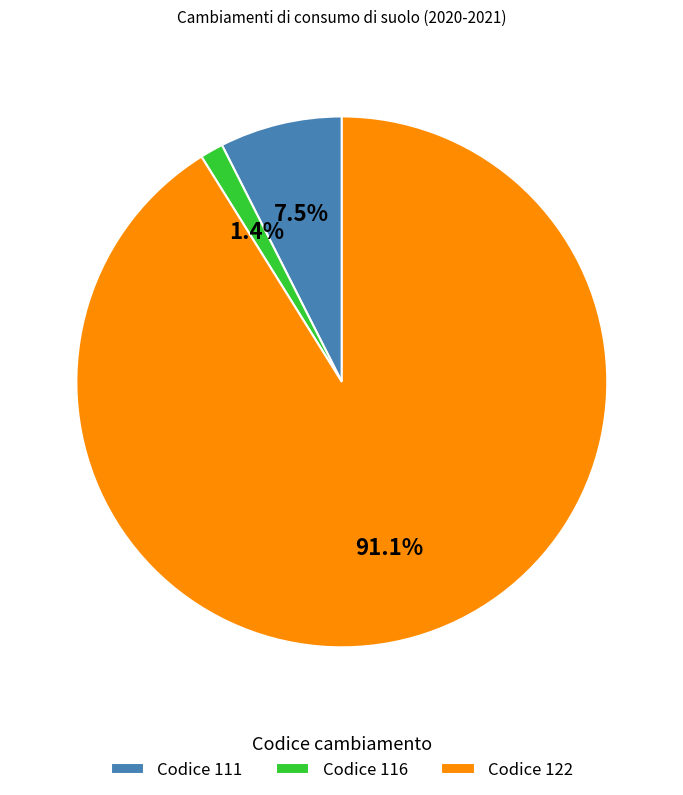

Count the number of slices in the pie.

3